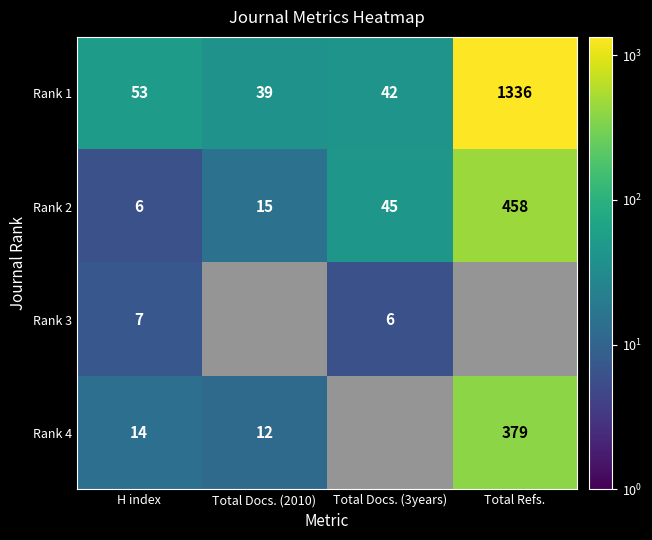

What is the difference between the maximum and minimum values in the Rank 4 series?

367.0